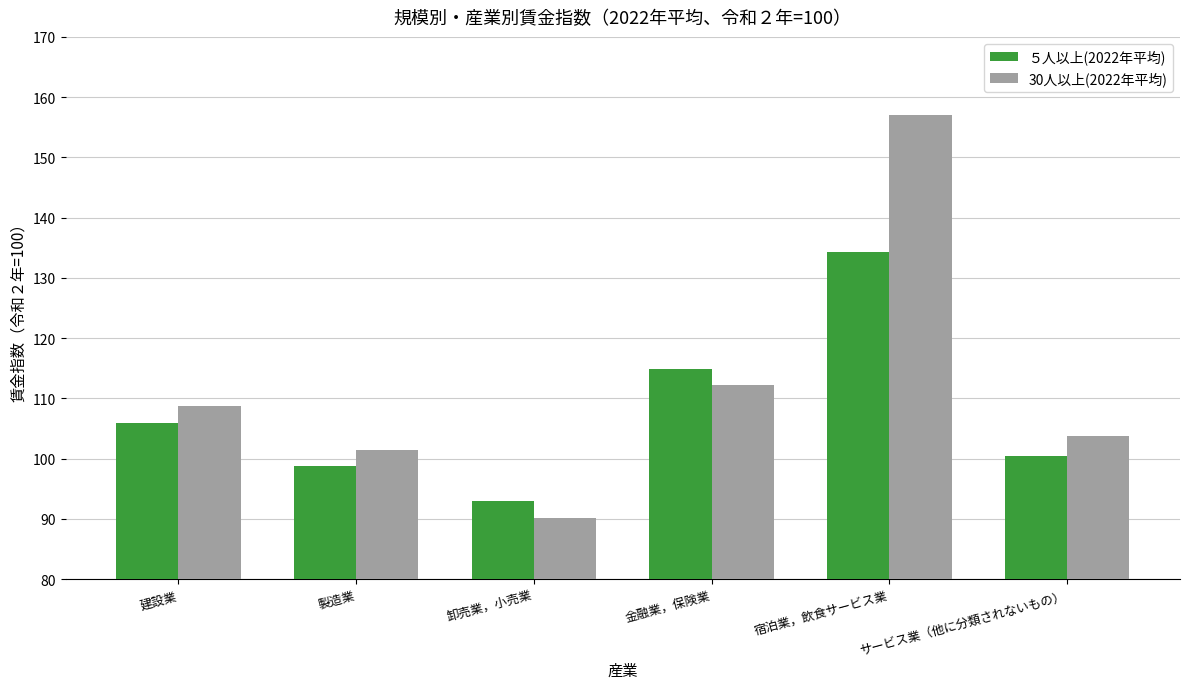

True or false: 30人以上(2022年平均) has a value of 90.1 at 卸売業，小売業.

True